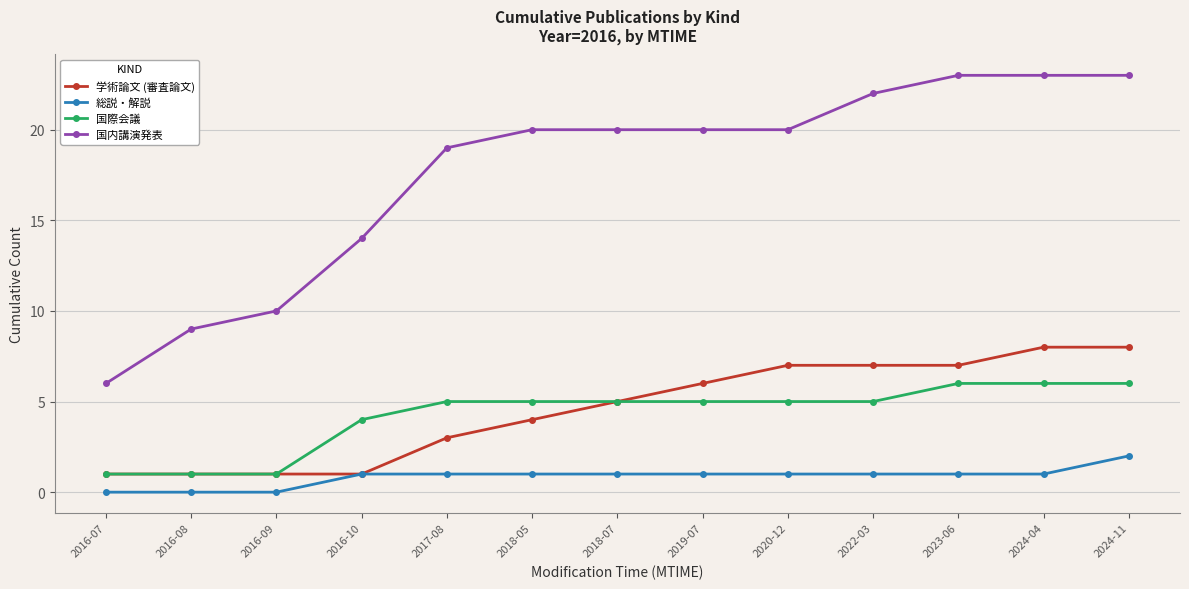

What is the total value across all series at 2017-08?

28